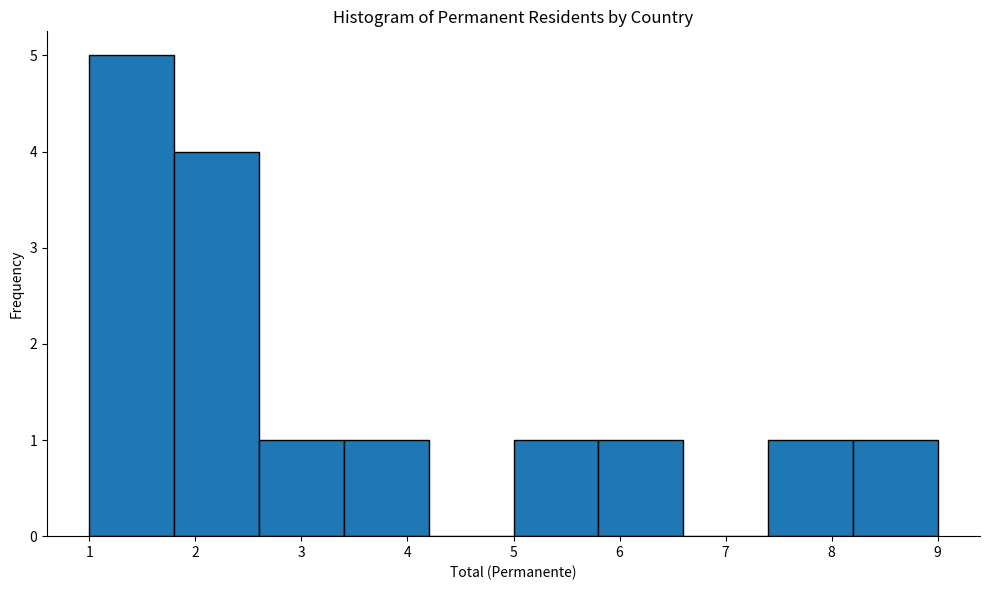

Reading left to right, transcribe this chart: for each bar, give the range it covers on the x-axis and its height. The values are not printed on the chart, so give them approximately, as read against the axis.

1.0 to 1.8: 5
1.8 to 2.6: 4
2.6 to 3.4: 1
3.4 to 4.2: 1
4.2 to 5.0: 0
5.0 to 5.8: 1
5.8 to 6.6: 1
6.6 to 7.4: 0
7.4 to 8.2: 1
8.2 to 9.0: 1